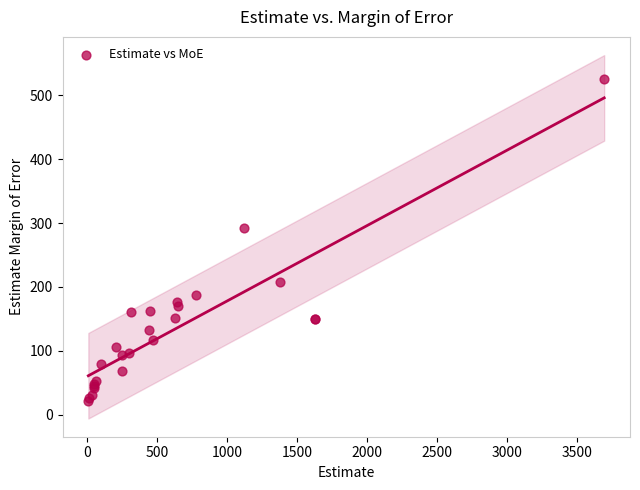

What Y value in the scatter plot is closest to 273?

293